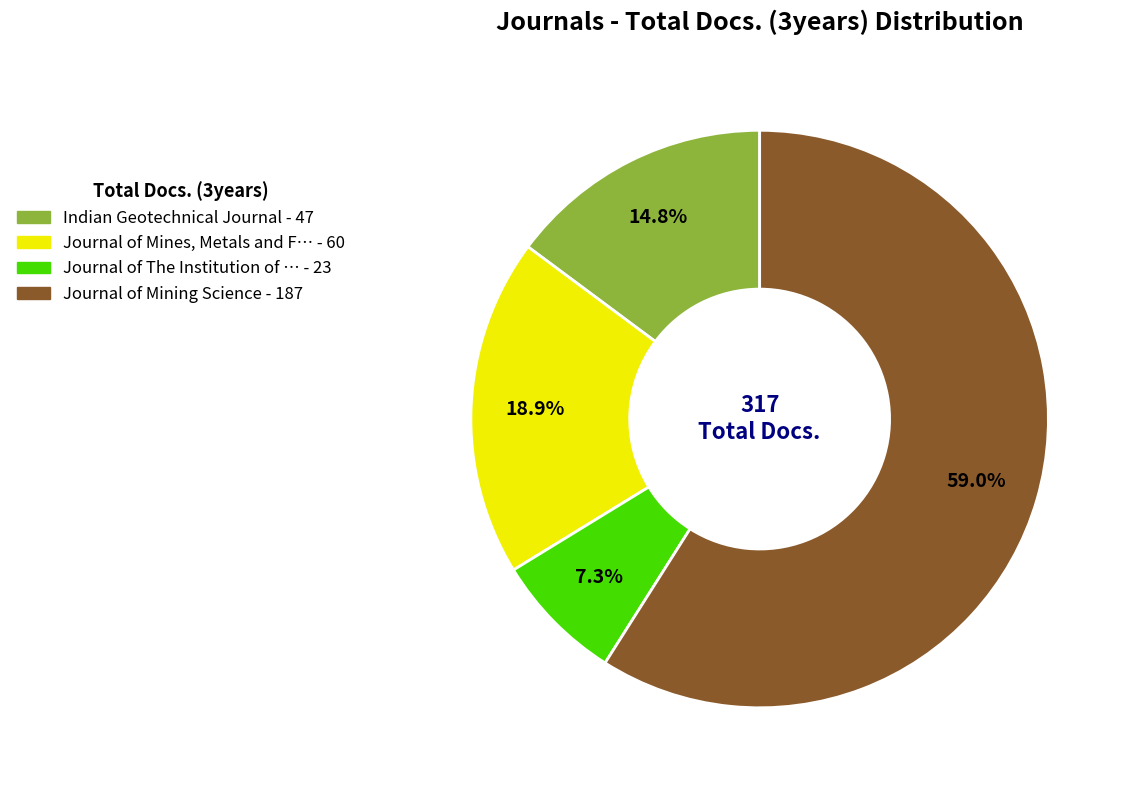

Is there any slice that represents more than half of the pie?

Yes